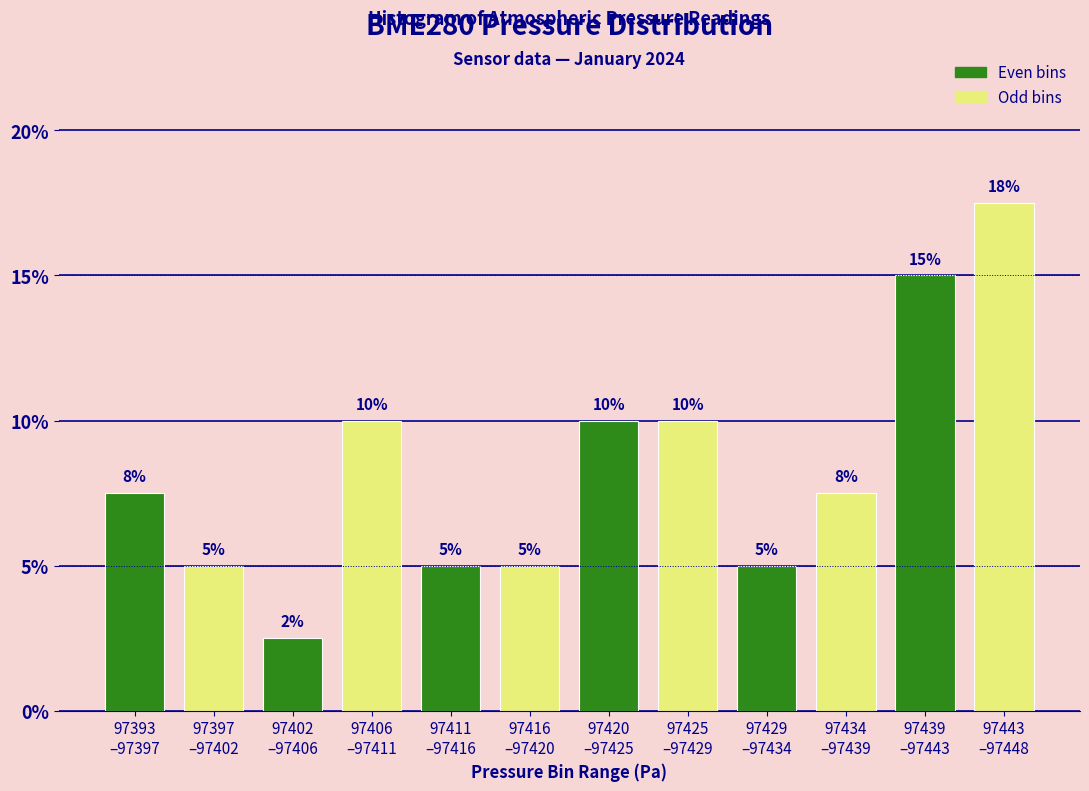

Count the values in the range 5 to 10.

9